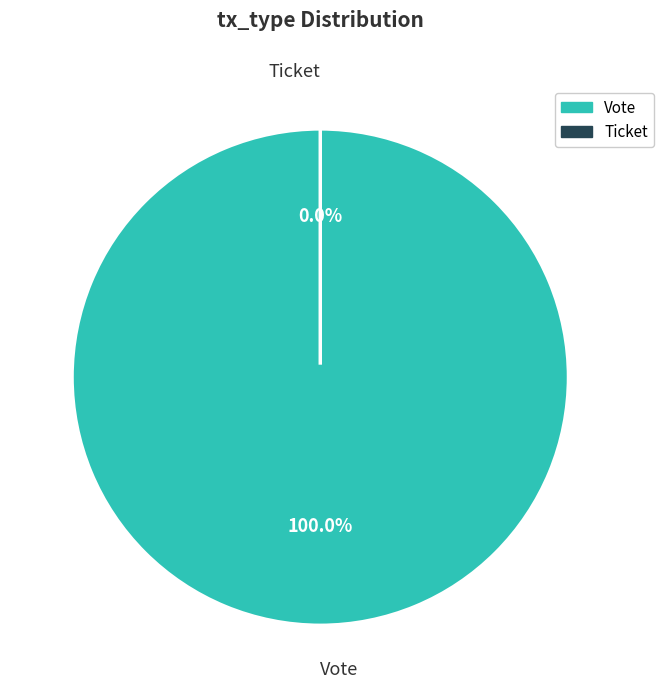

What percentage do Vote and Ticket together represent?

100.0%